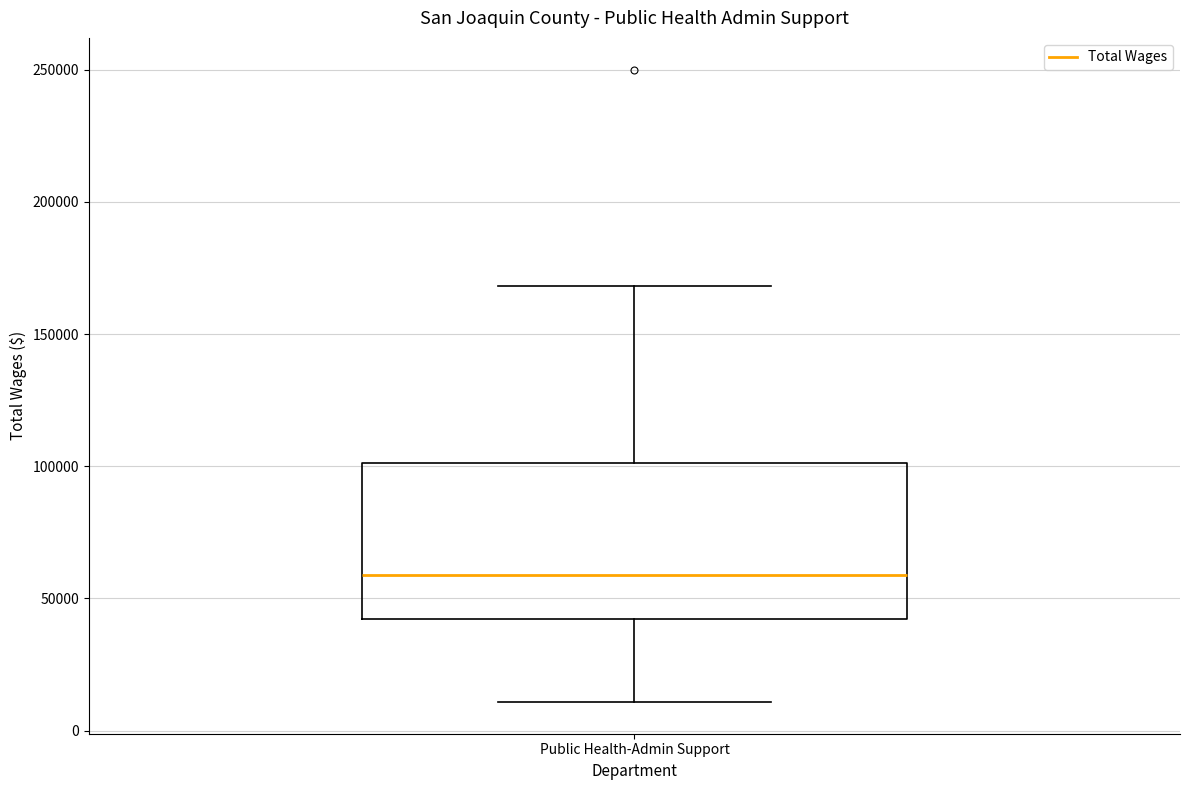

Where is the upper edge of the box for Public Health-Admin Support on the y-axis? The values are not printed on the chart, so give them approximately, as read against the axis.

100000